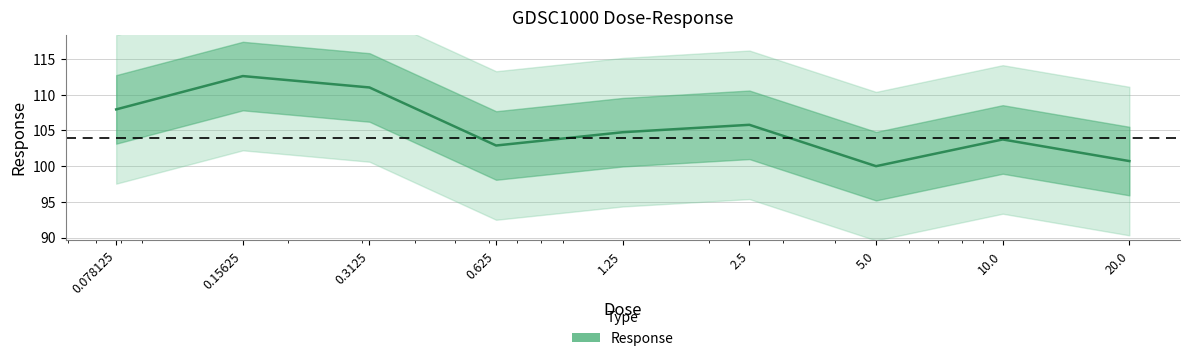

Rank the categories by value from highest to lowest.

0.15625, 0.3125, 0.078125, 2.5, 1.25, 10.0, 0.625, 20.0, 5.0